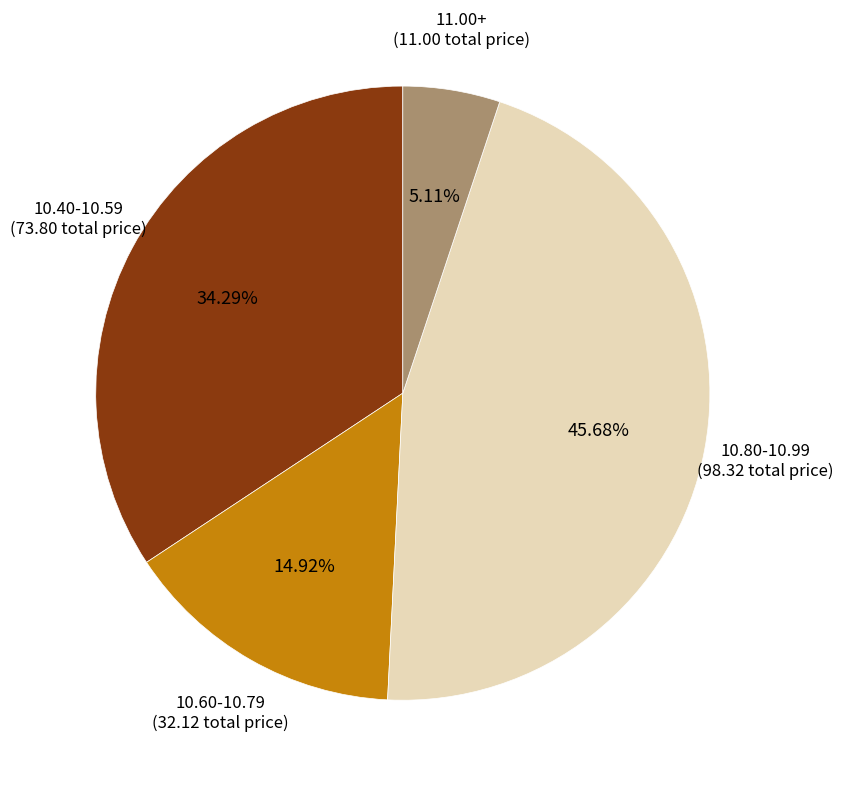

Rank the categories by value from highest to lowest.

10.80-10.99, 10.40-10.59, 10.60-10.79, 11.00+